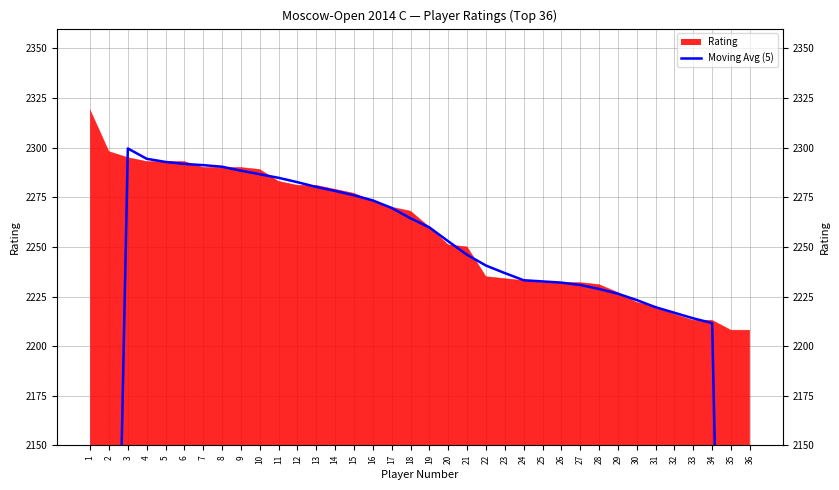

Reading left to right, what are all the values shown in this chart?

1=1382.4	2=1841.0	3=2299.6	4=2294.4	5=2292.8	6=2291.8	7=2291.2	8=2290.4	9=2288.4	10=2286.6	11=2284.8	12=2282.6	13=2280.2	14=2278.2	15=2276.0	16=2273.4	17=2269.6	18=2264.4	19=2259.8	20=2252.8	21=2246.0	22=2240.6	23=2236.8	24=2233.2	25=2232.6	26=2232.0	27=2230.8	28=2228.8	29=2226.4	30=2223.2	31=2219.6	32=2216.8	33=2214.0	34=2211.6	35=1768.4	36=1325.8